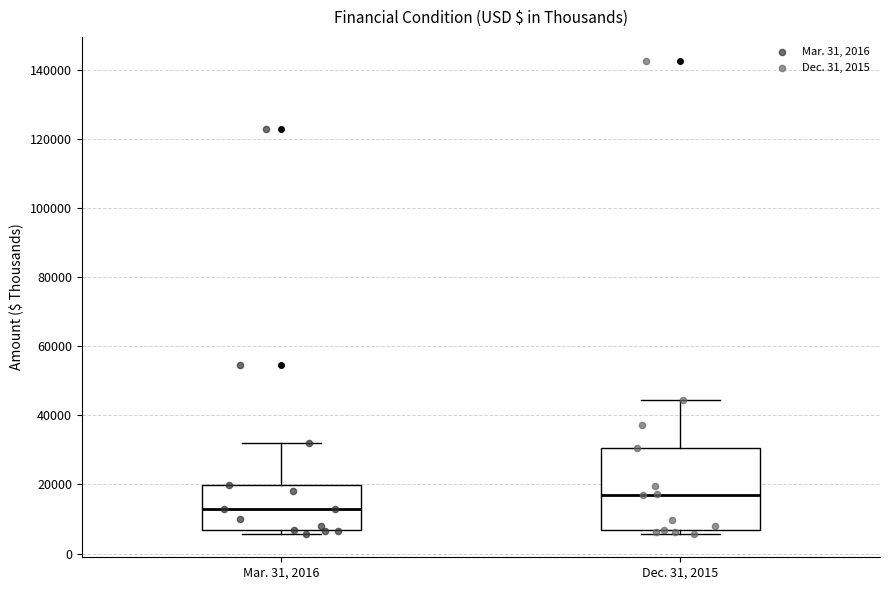

Which box's median line is the lowest?

Mar. 31, 2016